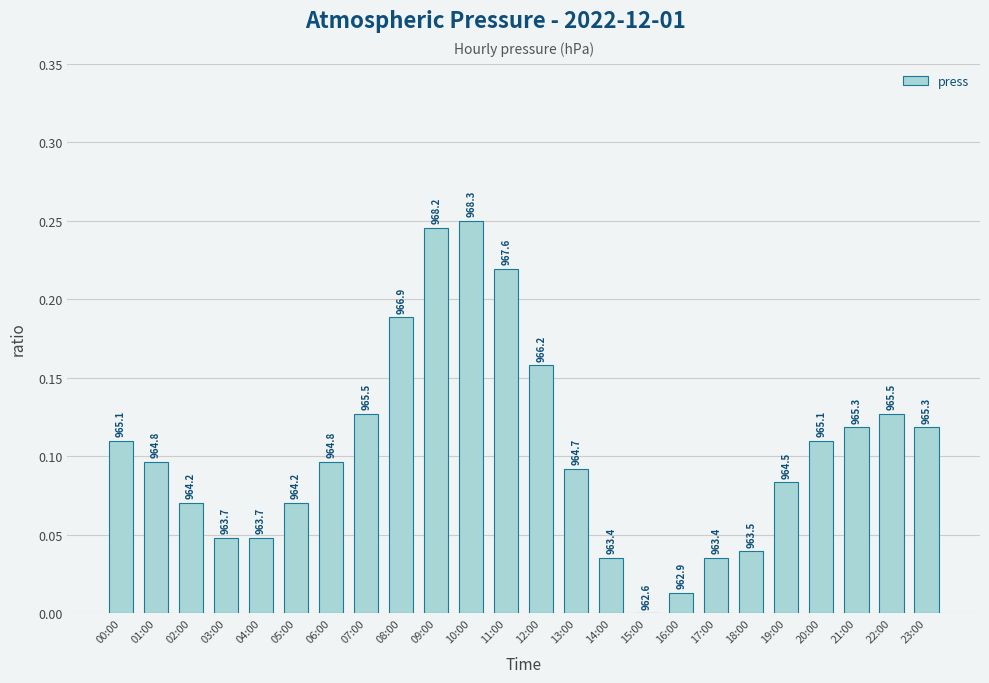

What position from the left is 02:00?

3